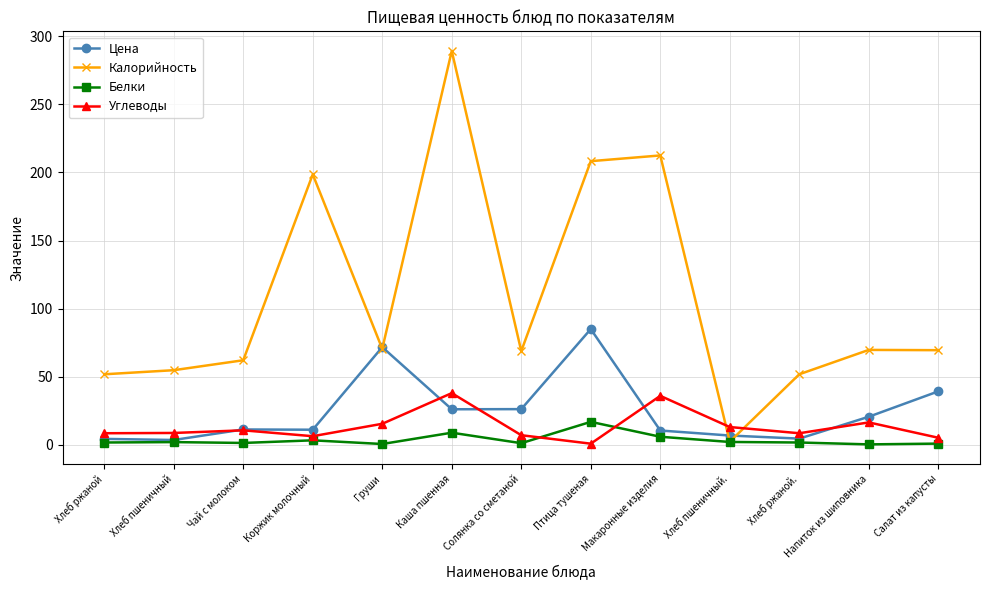

Which series has the widest spread of values?

Калорийность